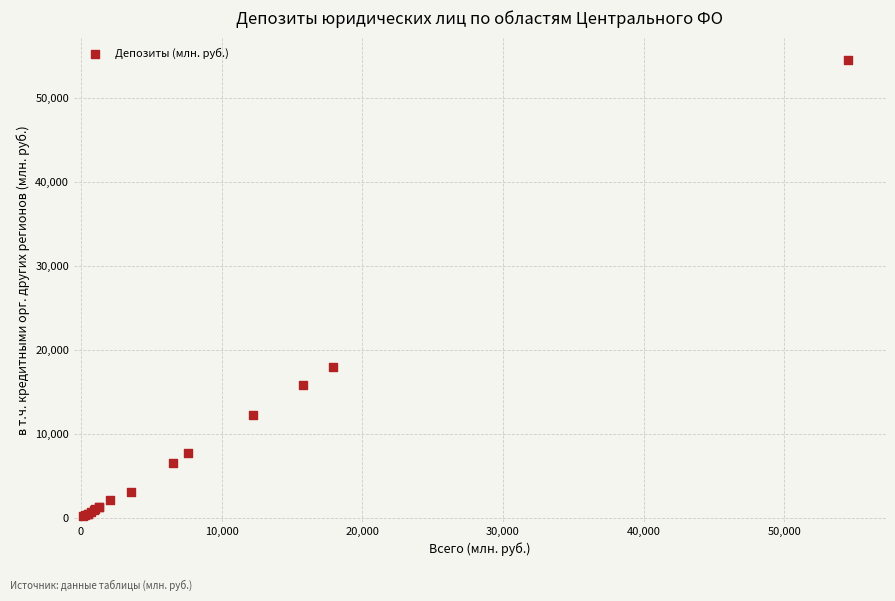

What Y value in the scatter plot is closest to 27330?

17908